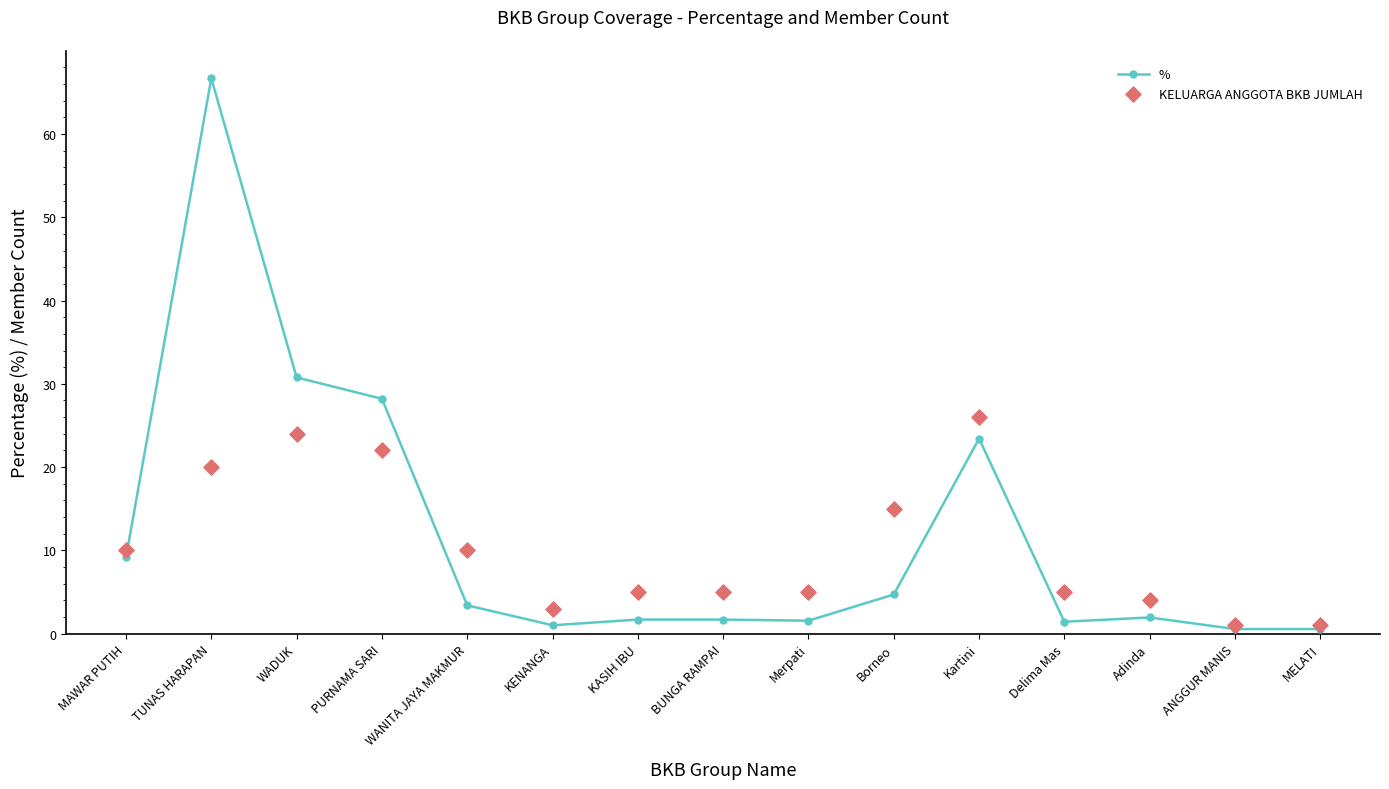

Which series contains the lowest Y value?

%